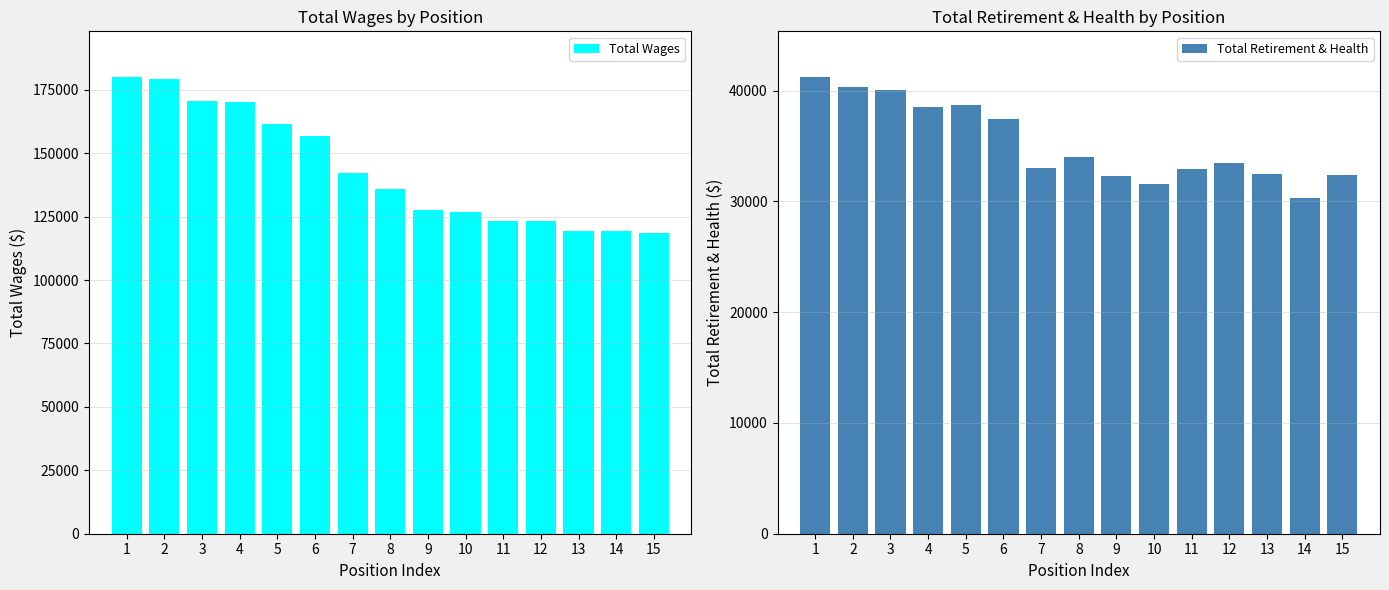

What is the minimum value shown in the chart?

30323